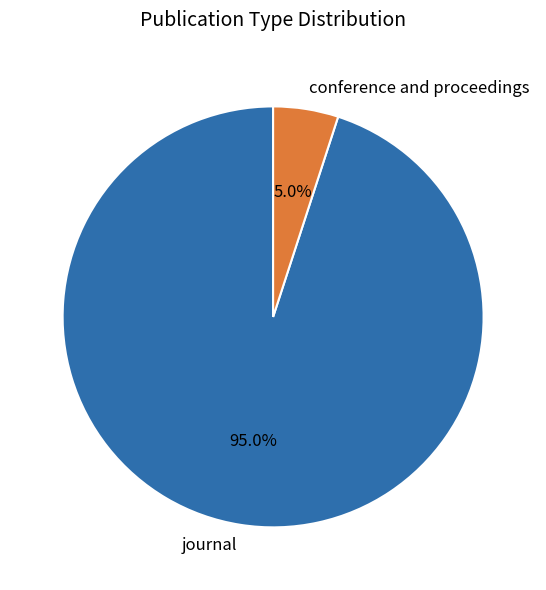

The journal slice represents 81% of the pie. True or false?

False